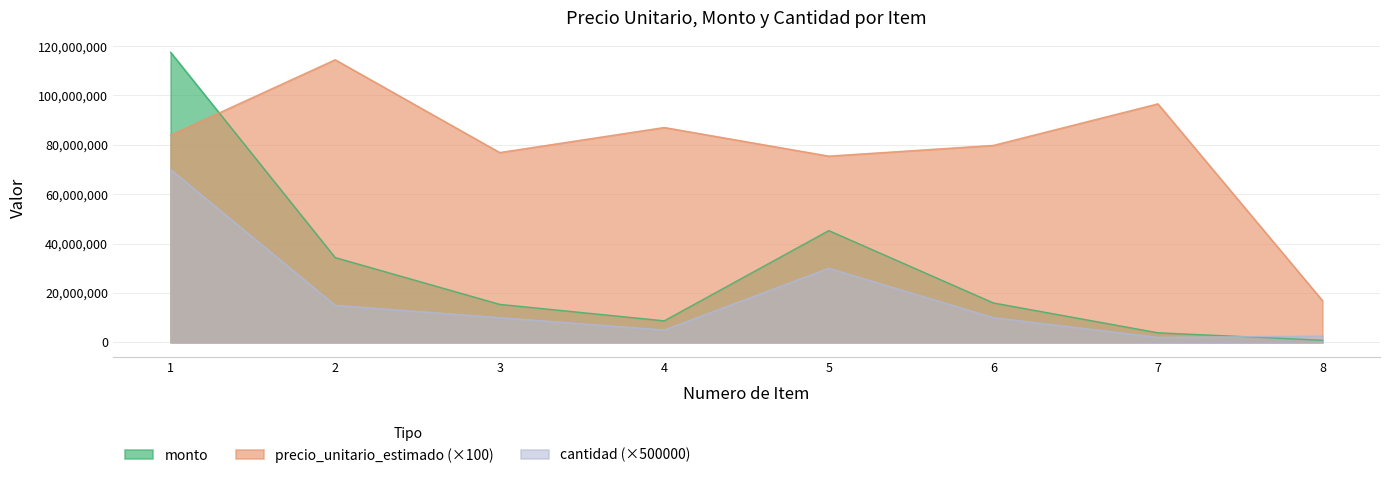

What is the difference between the highest and lowest values at 4?

82034200